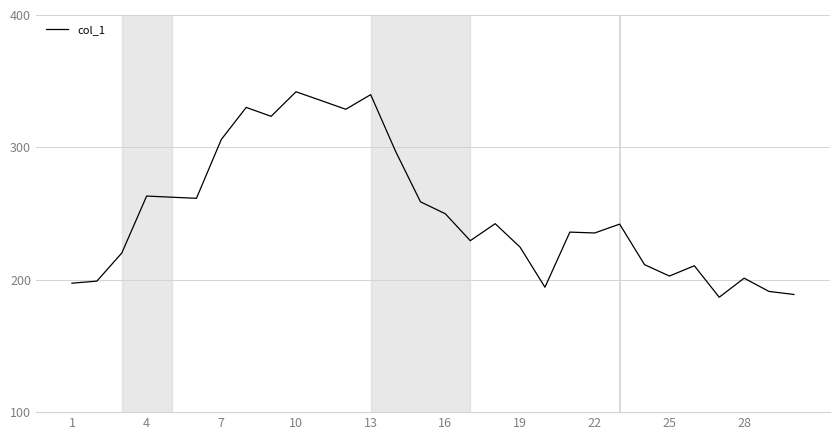

How many distinct data groups are displayed?

1